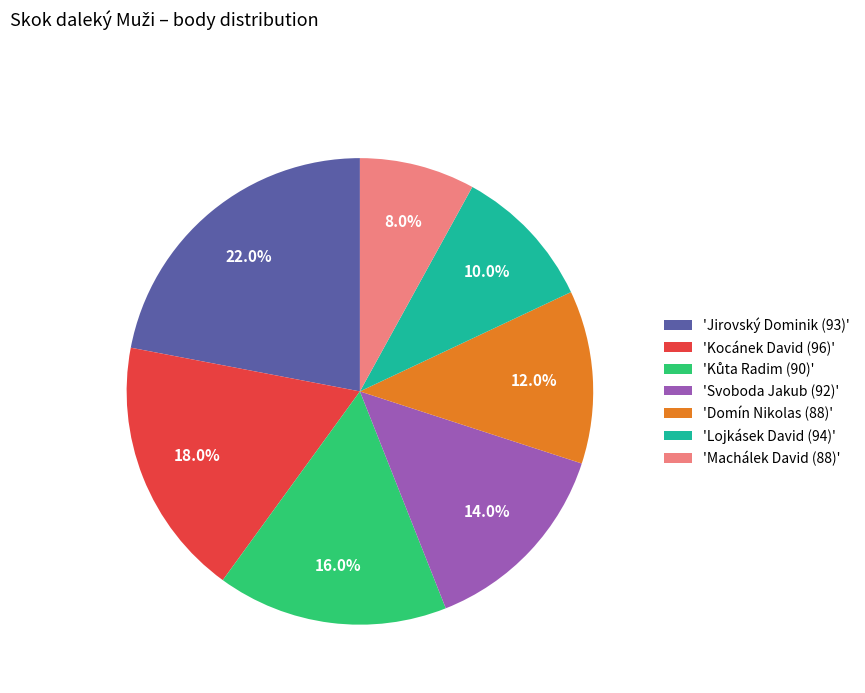

Does any single category account for the majority?

No